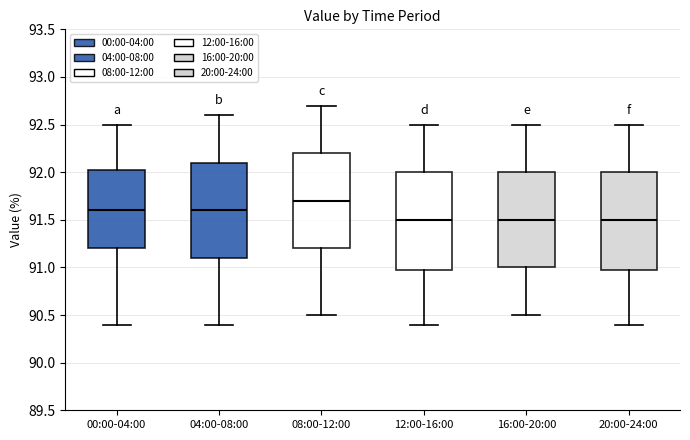

Reading left to right, transcribe this box plot: for each box, give where its median line is, the range the box spans, and where its two whiskers end, as read against the y-axis. The values are not printed on the chart, so give them approximately, as read against the axis.

00:00-04:00: median 91.60, box 91.20 to 92.05, whiskers 90.40 to 92.50
04:00-08:00: median 91.60, box 91.10 to 92.10, whiskers 90.40 to 92.60
08:00-12:00: median 91.70, box 91.20 to 92.20, whiskers 90.50 to 92.70
12:00-16:00: median 91.50, box 91.00 to 92.00, whiskers 90.40 to 92.50
16:00-20:00: median 91.50, box 91.00 to 92.00, whiskers 90.50 to 92.50
20:00-24:00: median 91.50, box 91.00 to 92.00, whiskers 90.40 to 92.50